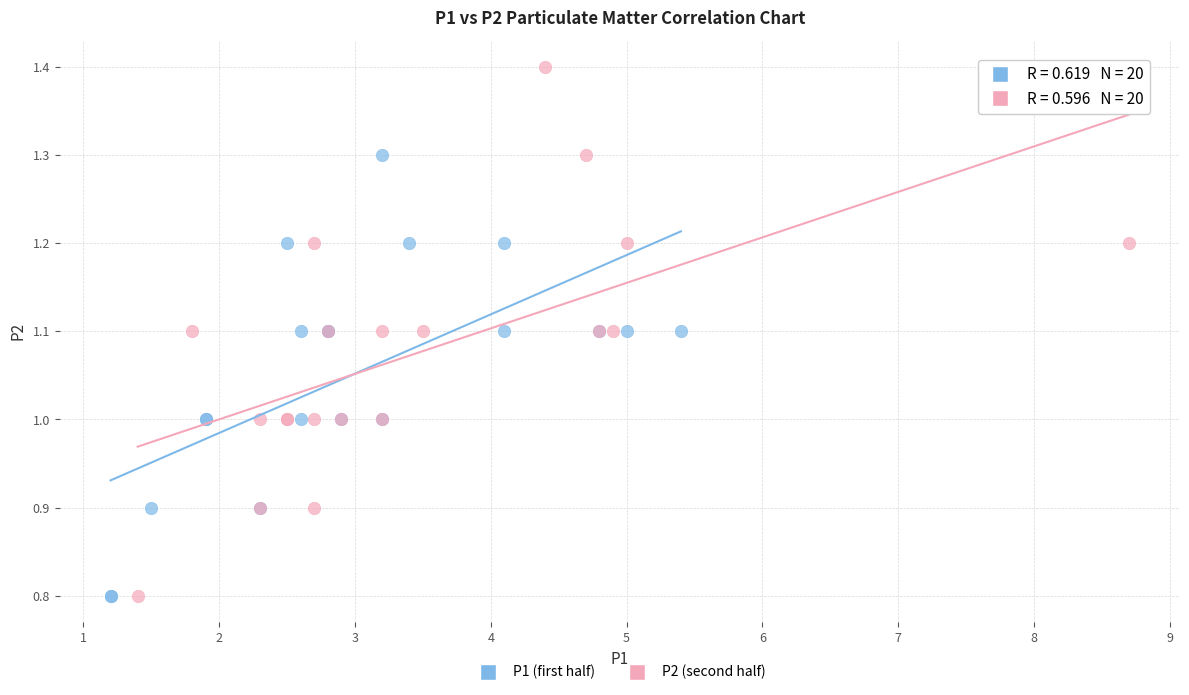

Which series contains the highest Y value?

P2 (second half)